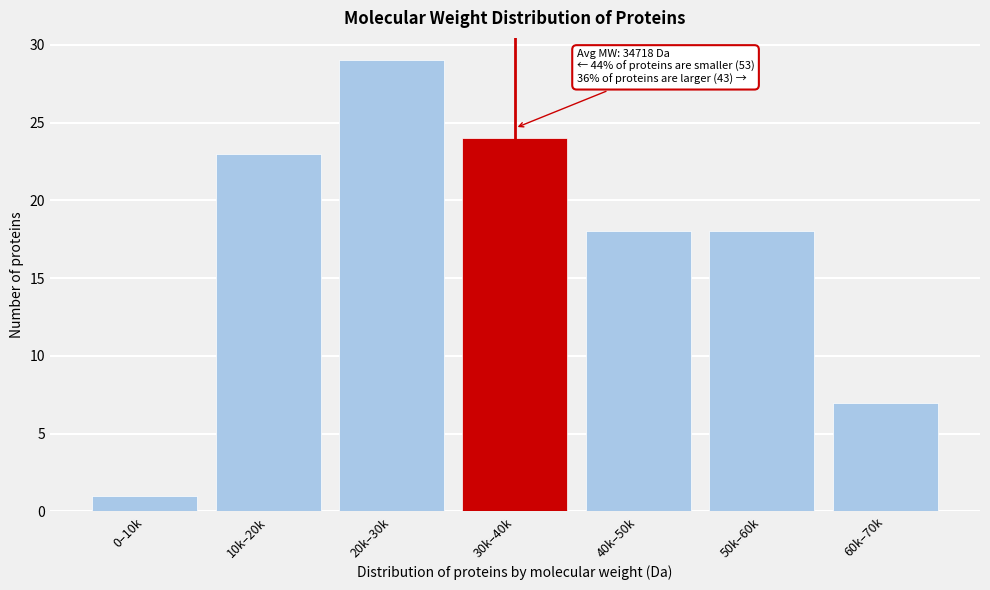

Reading right to left, extract all data points from this chart.

7	18	18	24	29	23	1